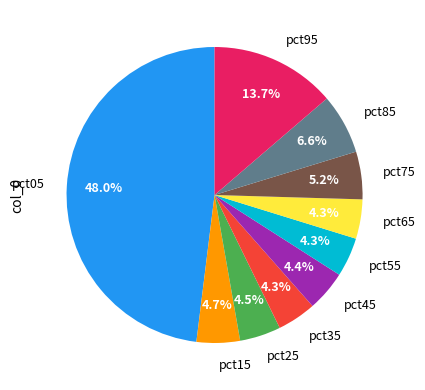

To the nearest percent, what is the difference between the largest and smallest slice percentages?

44%